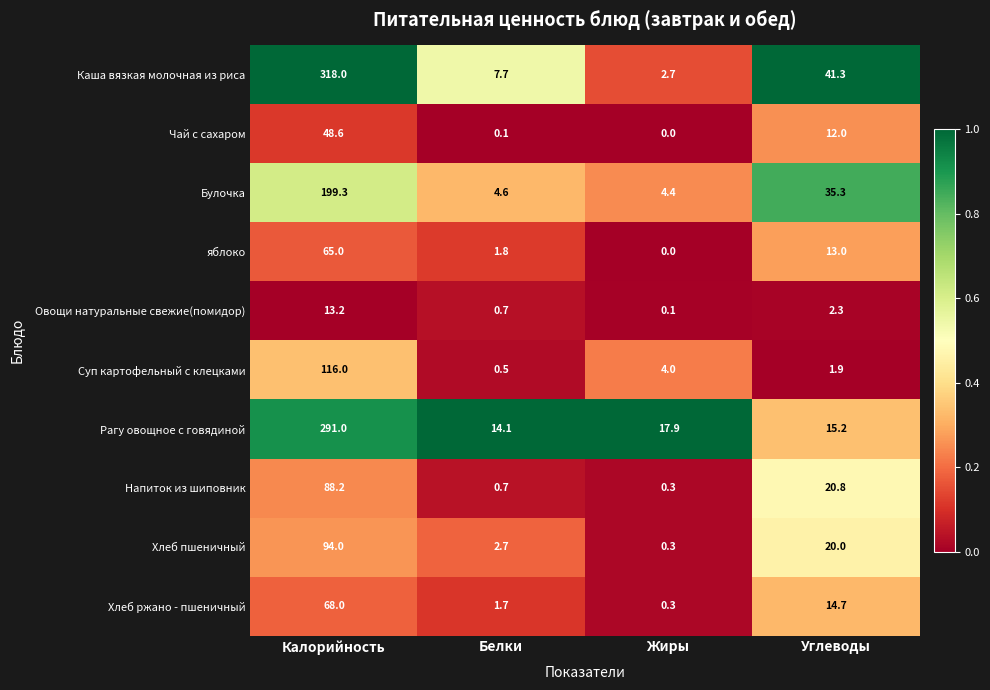

At which label does Булочка first exceed 35?

Калорийность